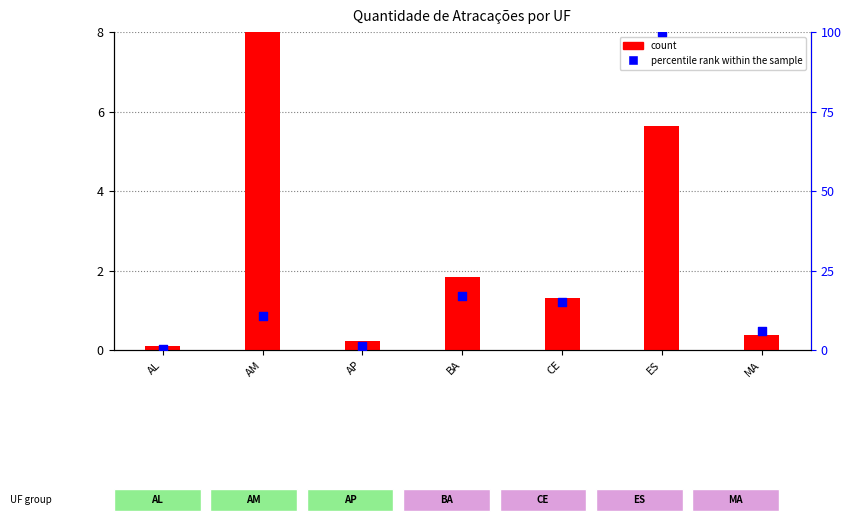

What is the change in value from ES to MA?

-94.0